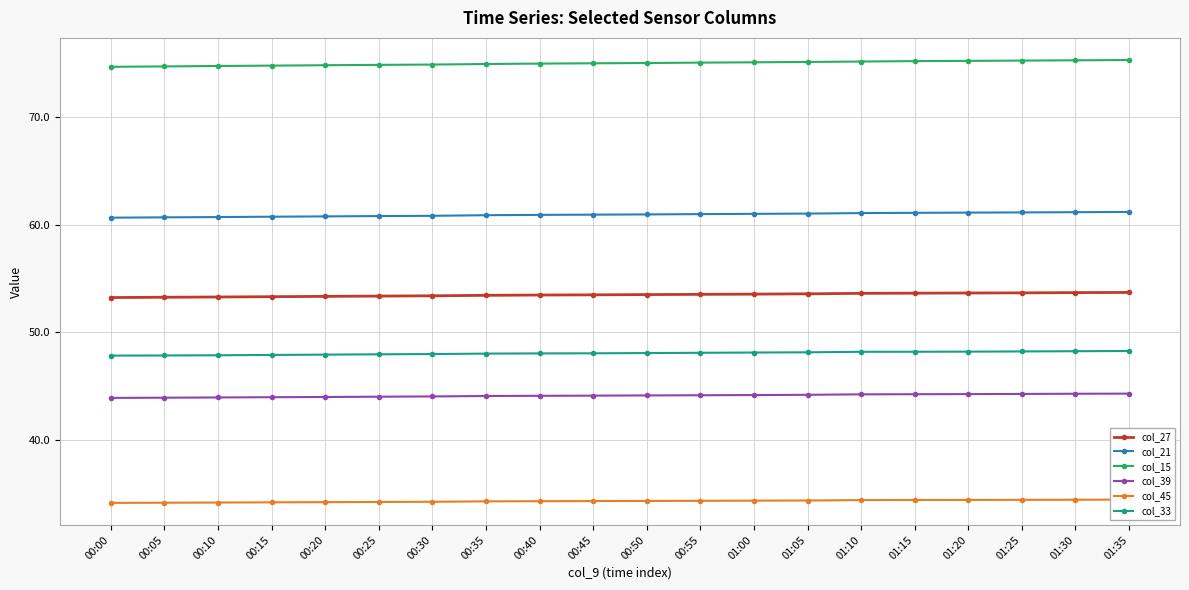

Which series has the largest range (max minus min)?

col_15